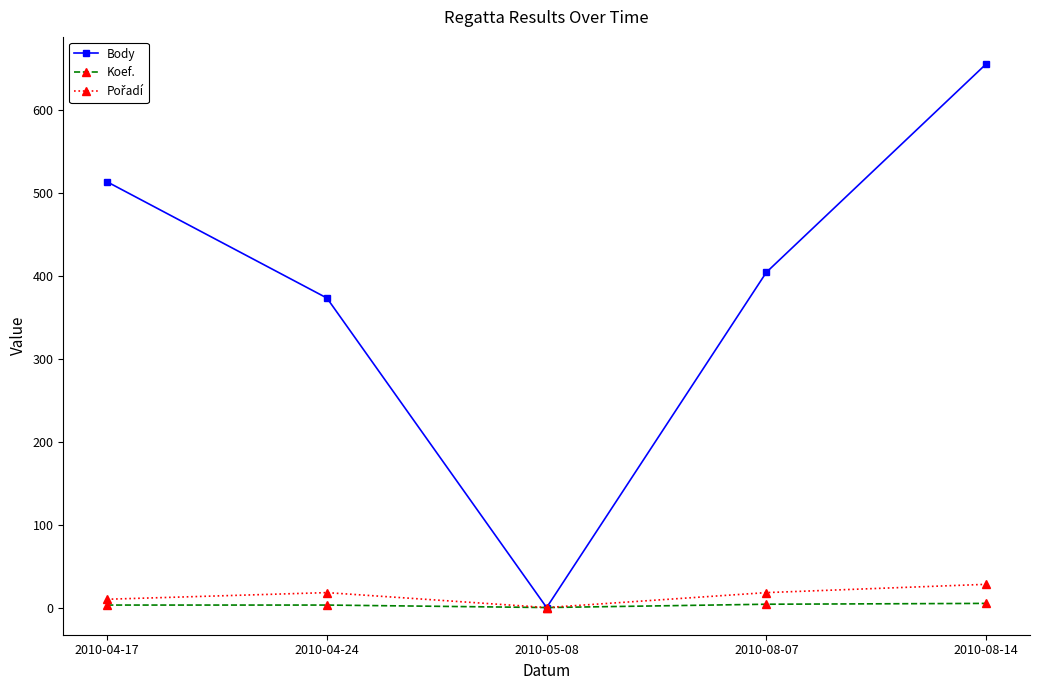

What is the difference between the maximum and second lowest values in the Koef. series?

2